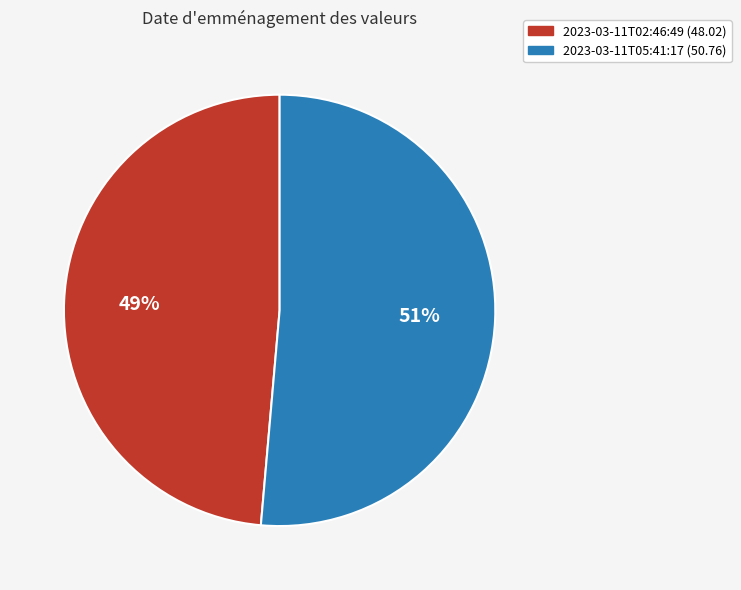

Is there any slice that represents more than half of the pie?

Yes